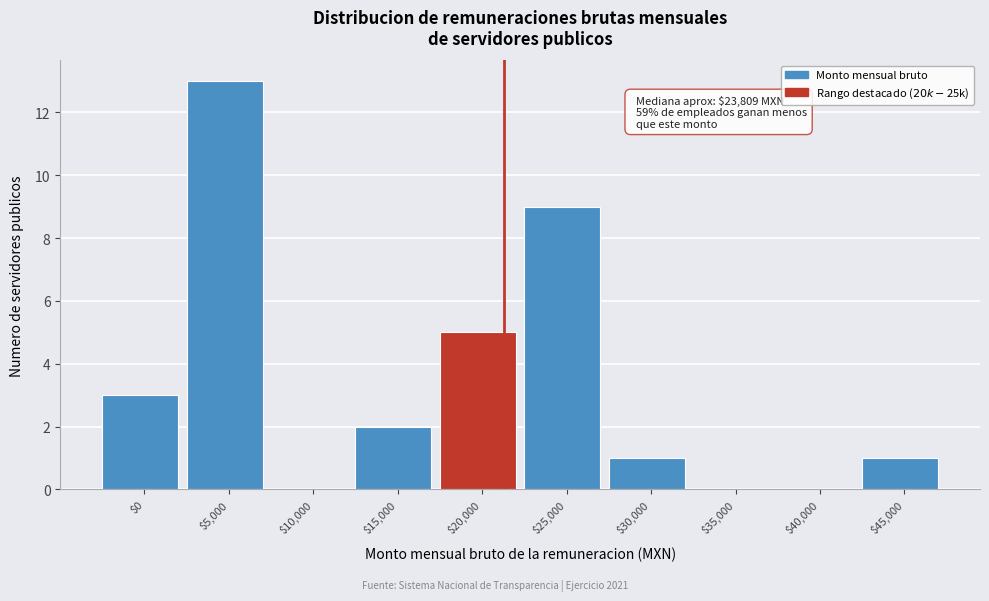

What is the sum of all values?

34